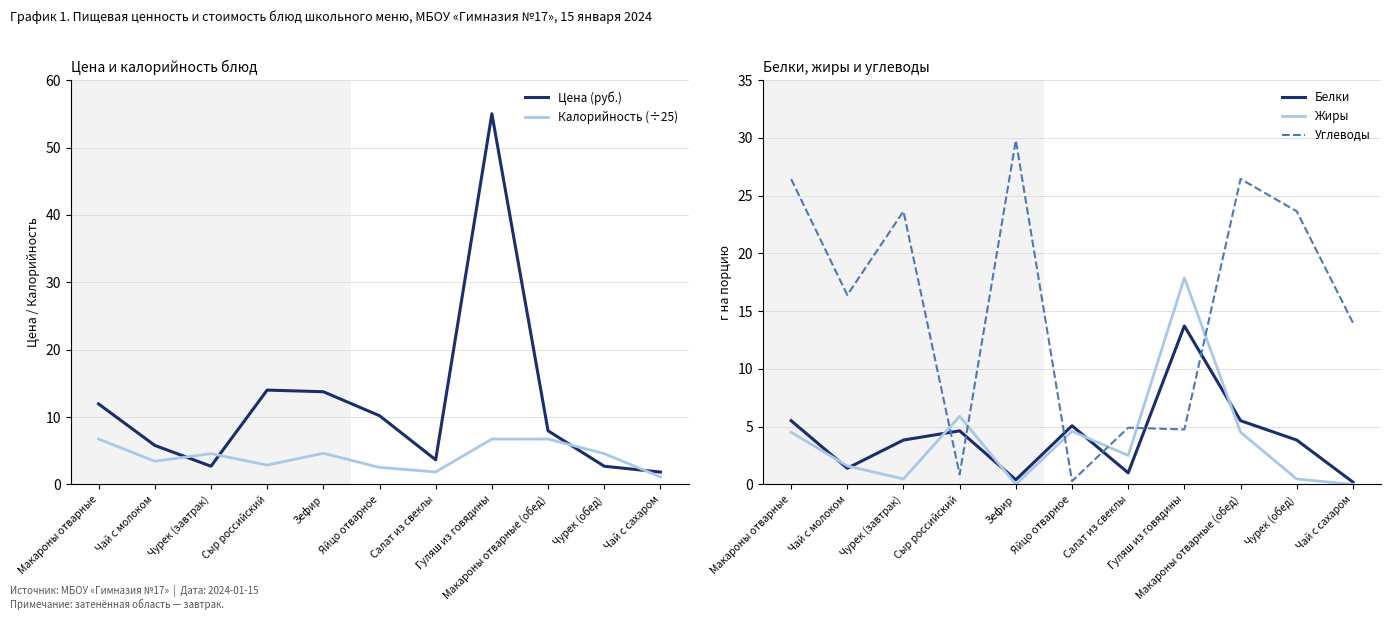

After their last crossing, which series has the higher values: Белки or Калорийность (÷25)?

Калорийность (÷25)